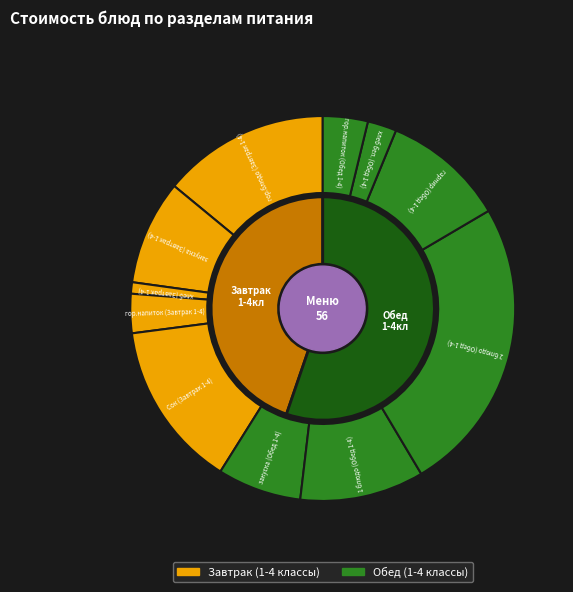

Is it true that закуска (Завтрак 1-4) is 21% of the pie?

False